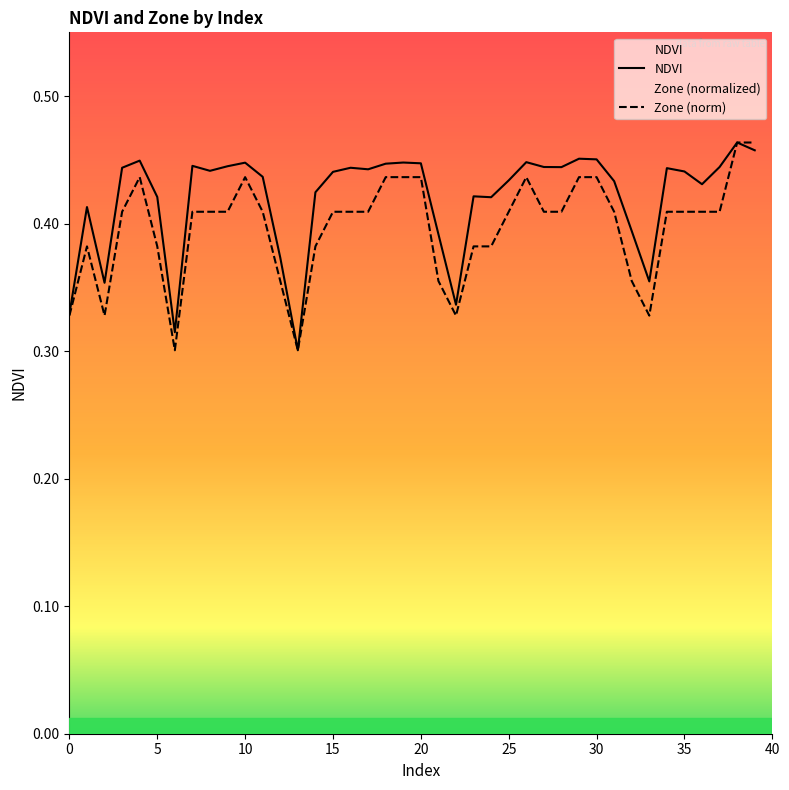

At how many categories does at least one series exceed 0?

40